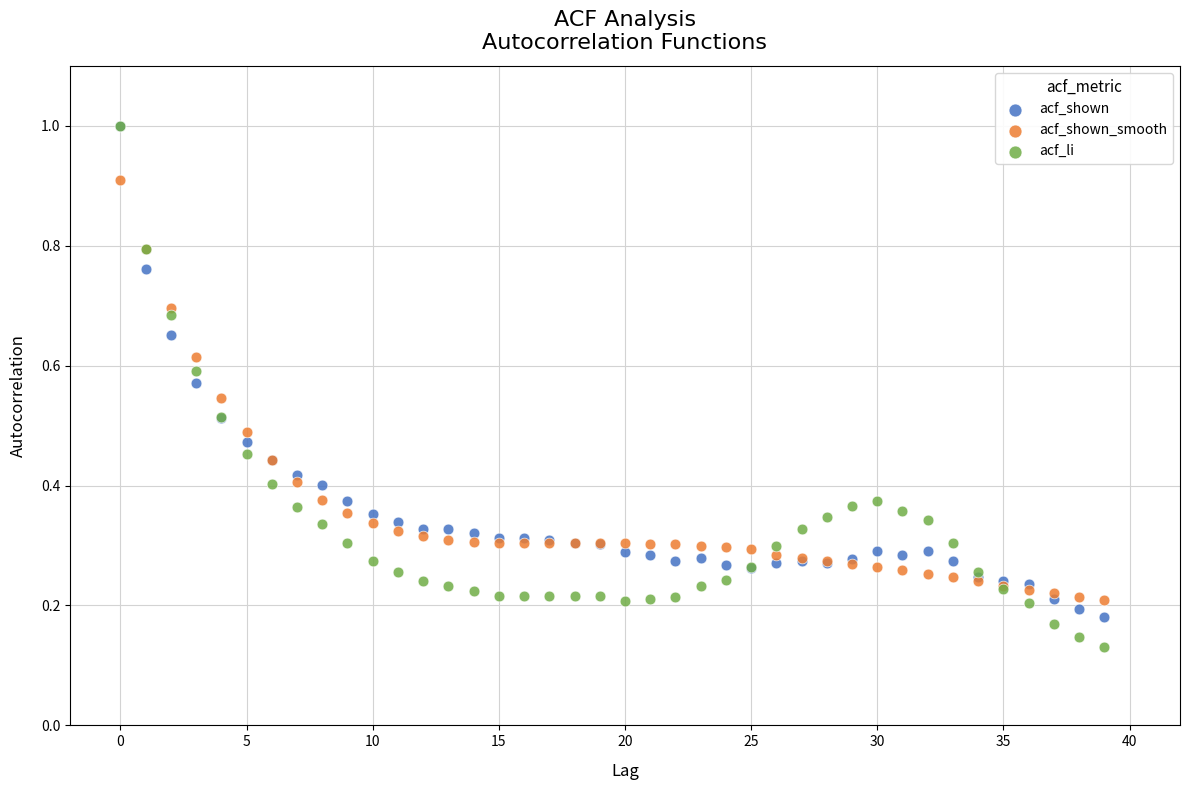

Which series has the largest Y range (max minus min)?

acf_li